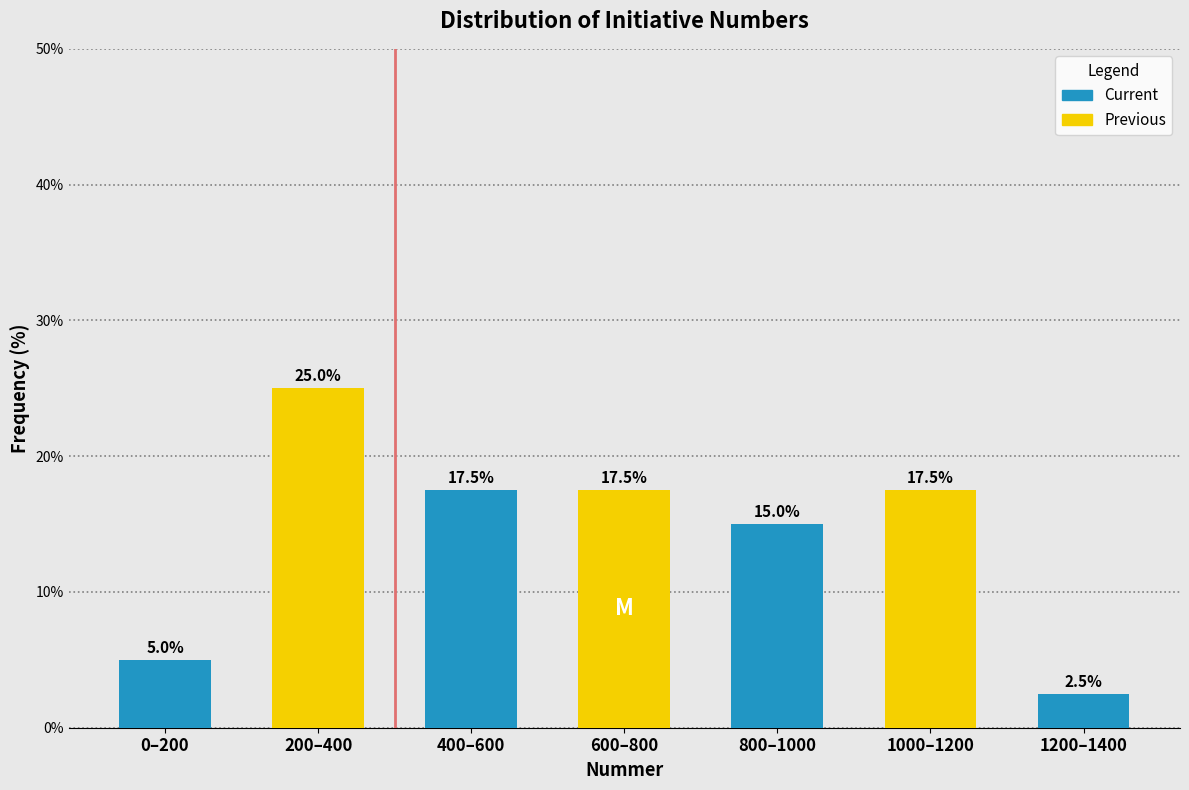

Reading right to left, what are all the values shown in this chart?

2.5	17.5	15.0	17.5	17.5	25.0	5.0